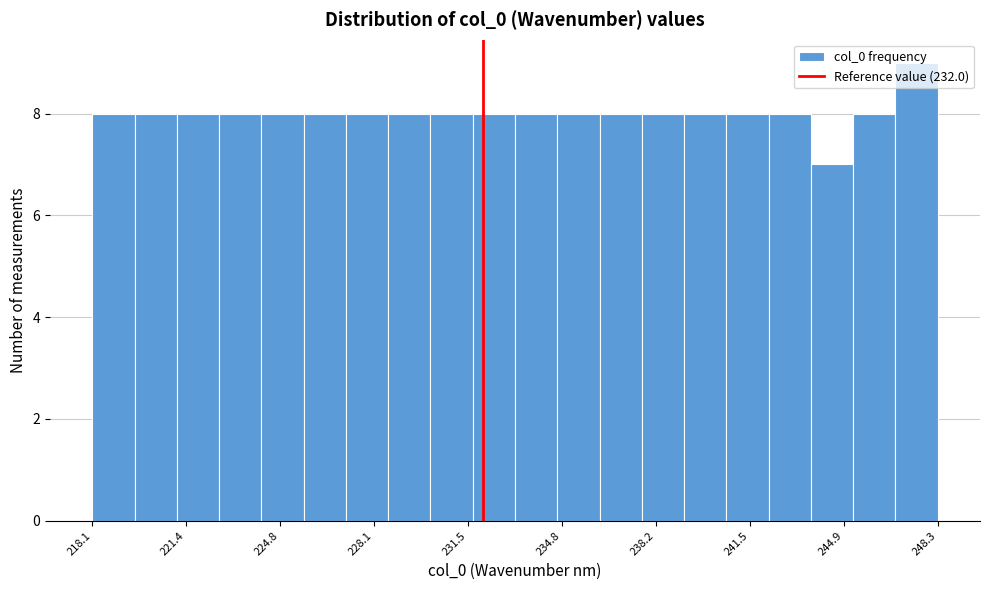

Read against the x-axis, roughly where is the centre of the tallest bar?

247.5